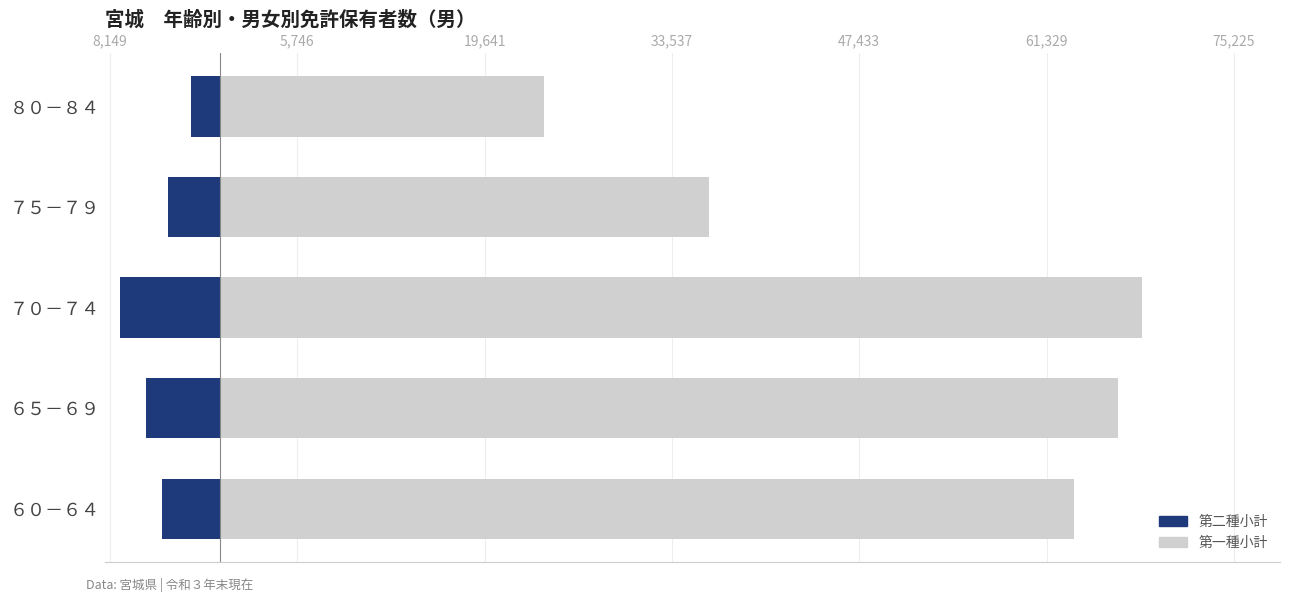

Which series has the widest spread of values?

第一種小計